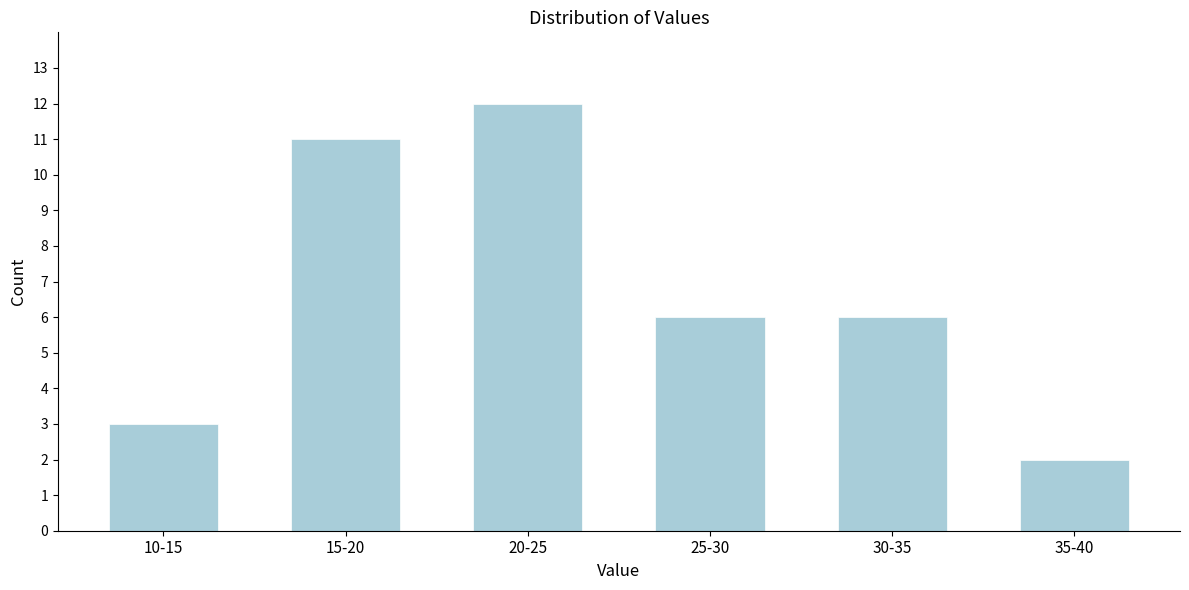

Reading right to left, list all the values displayed in this chart.

35-40=2	30-35=6	25-30=6	20-25=12	15-20=11	10-15=3